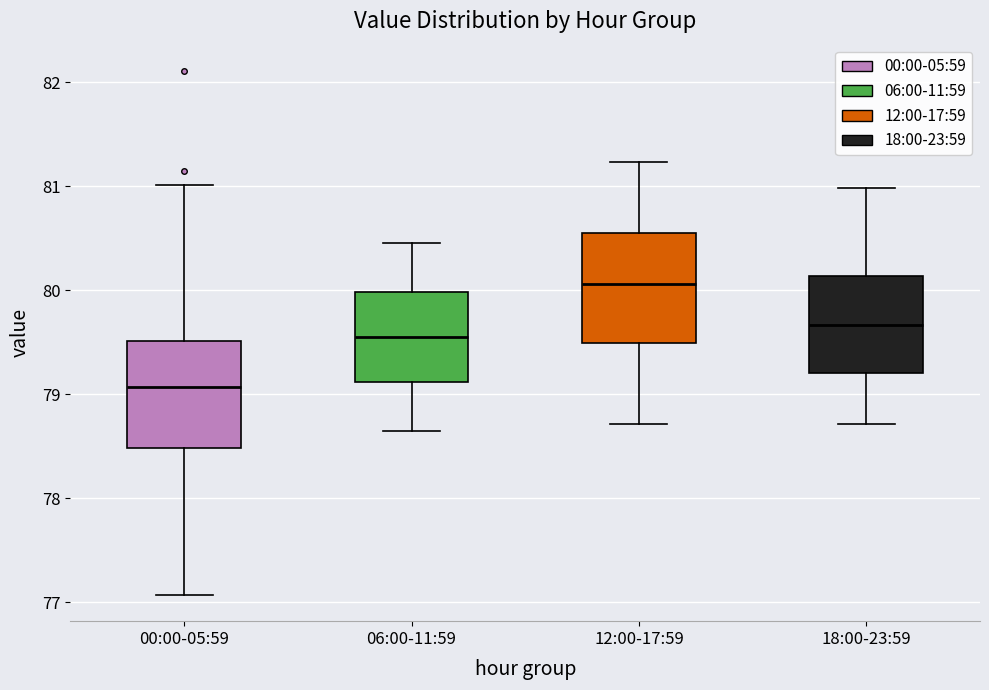

Which box's median line is the highest?

12:00-17:59